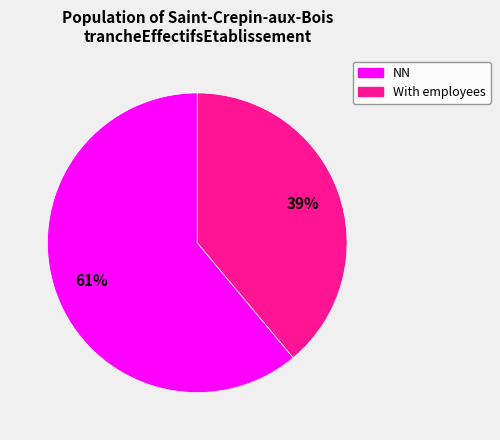

How many segments does this pie chart have?

2